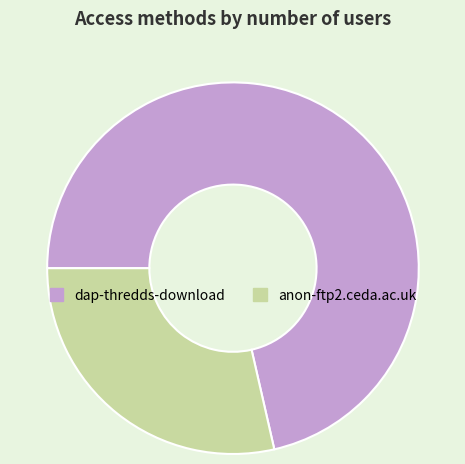

Between anon-ftp2.ceda.ac.uk and dap-thredds-download, which is larger?

dap-thredds-download